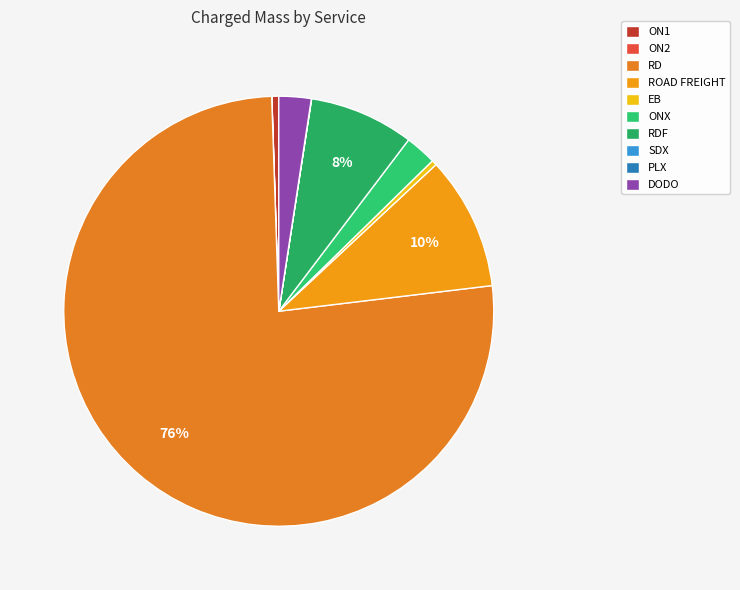

What is the ratio of the value at EB to the value at SDX?

21.2